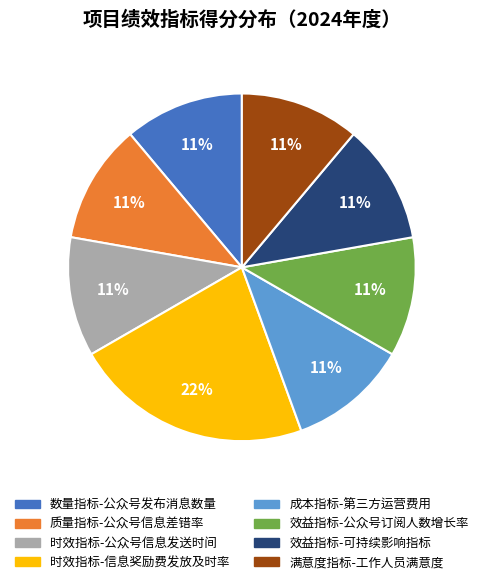

Which category has the biggest portion of the pie?

时效指标-信息奖励费发放及时率